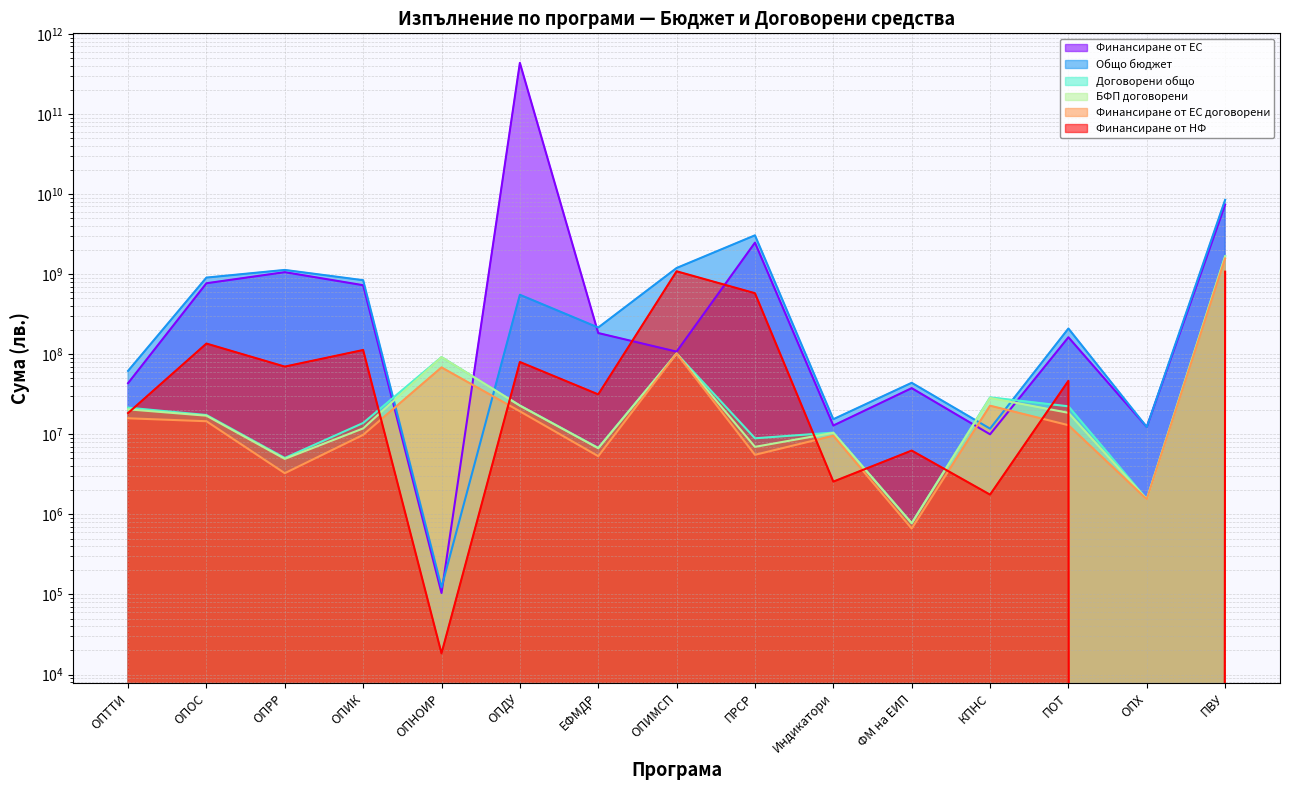

At how many categories does at least one series exceed 63746461571?

1